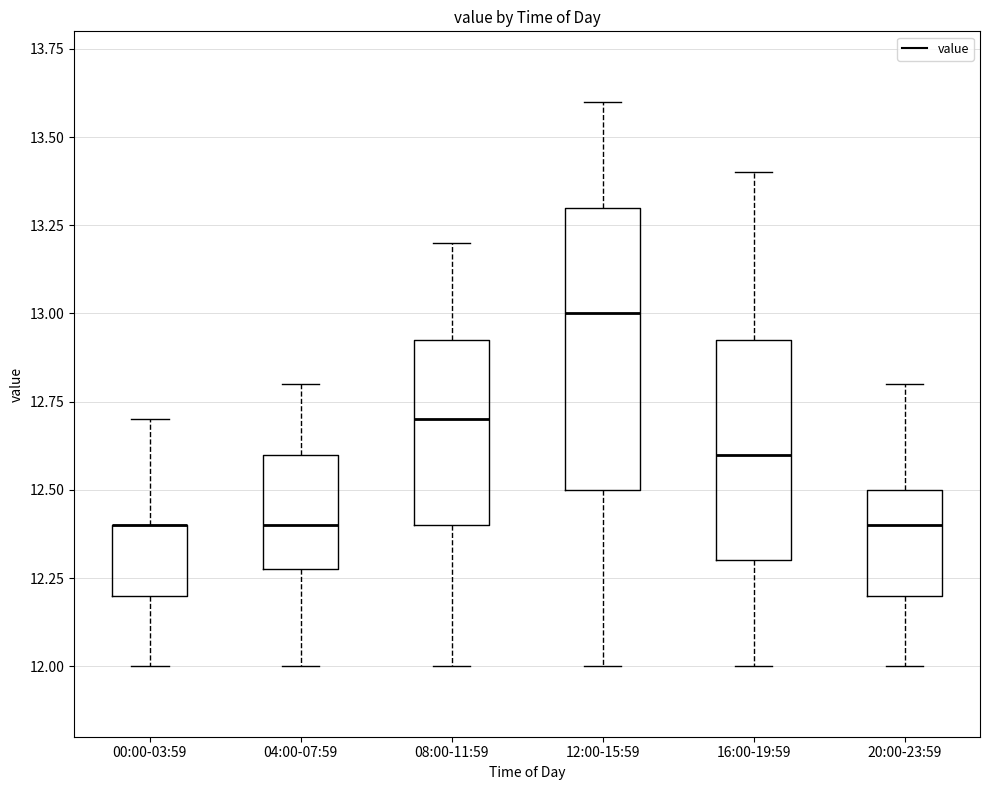

Reading left to right, transcribe this box plot: for each box, give where its median line is, the range the box spans, and where its two whiskers end, as read against the y-axis. The values are not printed on the chart, so give them approximately, as read against the axis.

00:00-03:59: median 12.40 (drawn on the box's upper edge), box 12.20 to 12.40, whiskers 12.00 to 12.70
04:00-07:59: median 12.40, box 12.30 to 12.60, whiskers 12.00 to 12.80
08:00-11:59: median 12.70, box 12.40 to 12.95, whiskers 12.00 to 13.20
12:00-15:59: median 13.00, box 12.50 to 13.30, whiskers 12.00 to 13.60
16:00-19:59: median 12.60, box 12.30 to 12.95, whiskers 12.00 to 13.40
20:00-23:59: median 12.40, box 12.20 to 12.50, whiskers 12.00 to 12.80